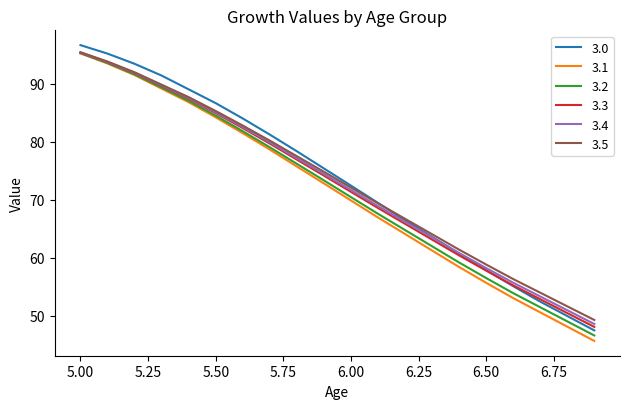

What is the maximum value shown in the chart?

96.7